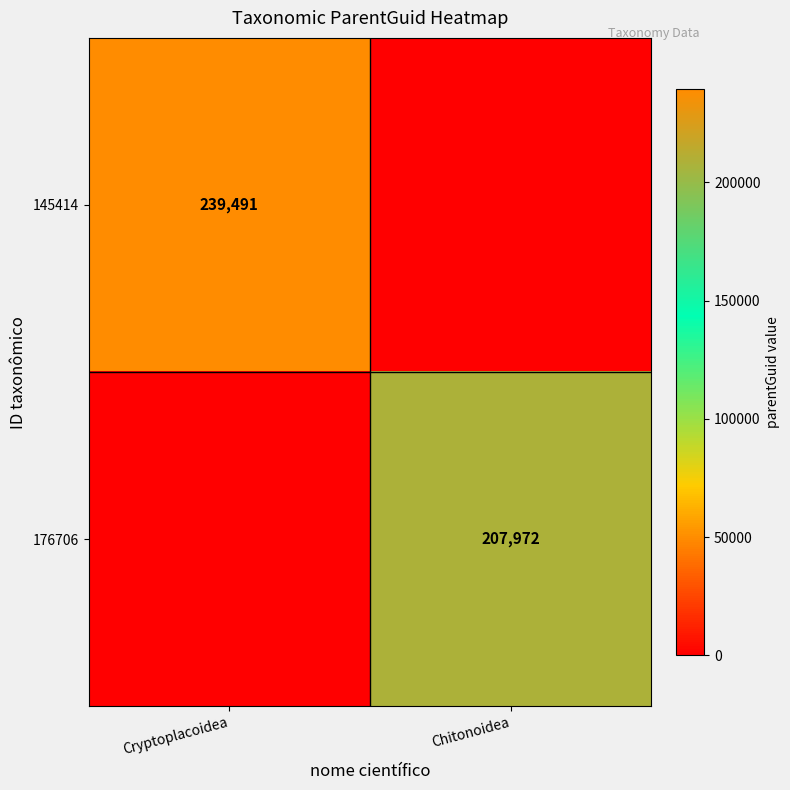

Is it true that 176706 equals 57985 at Chitonoidea?

False